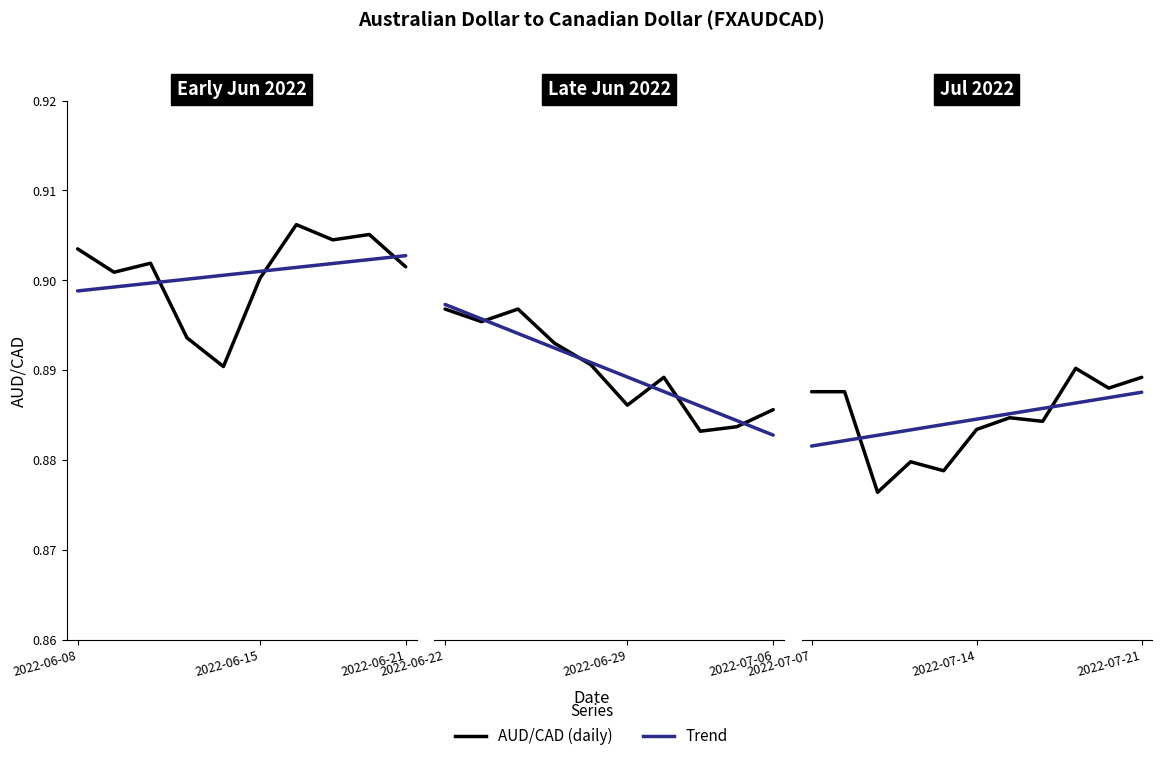

Is it true that AUD/CAD (daily) equals 0.9 at 2022-06-21?

True